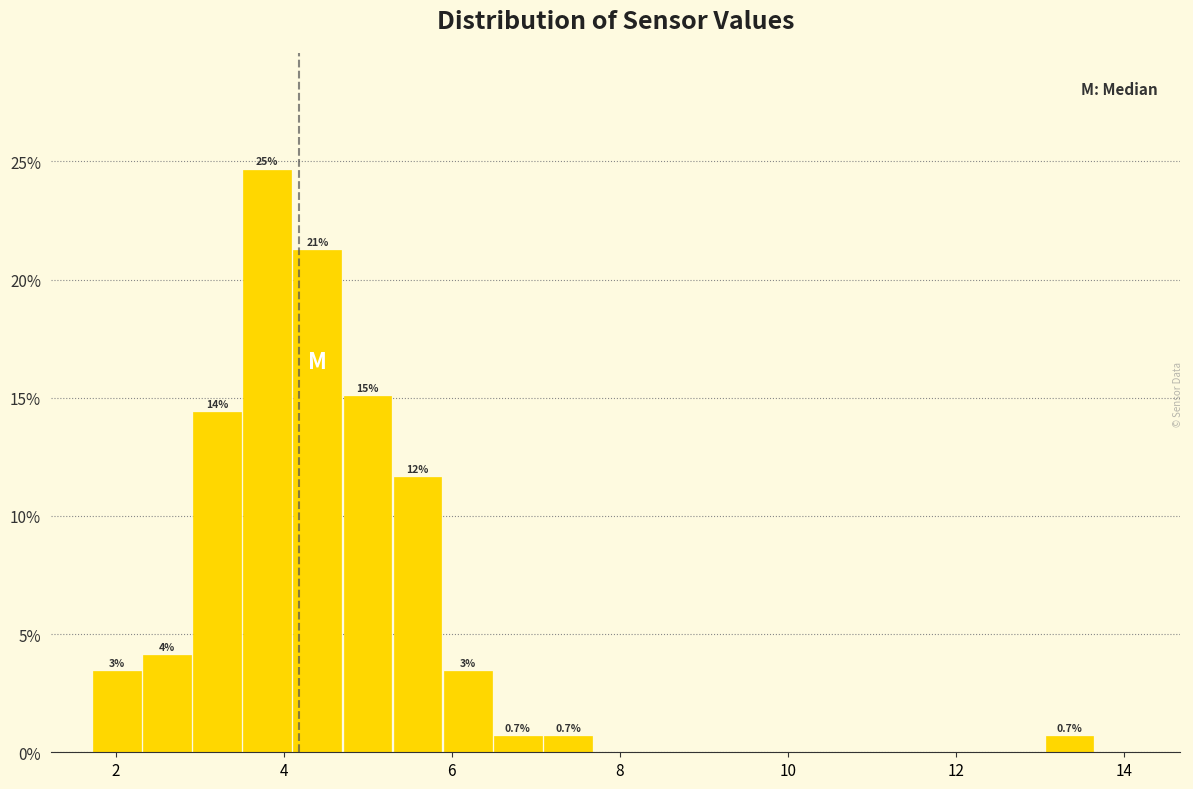

Read against the x-axis, roughly where is the centre of the tallest bar?

3.8